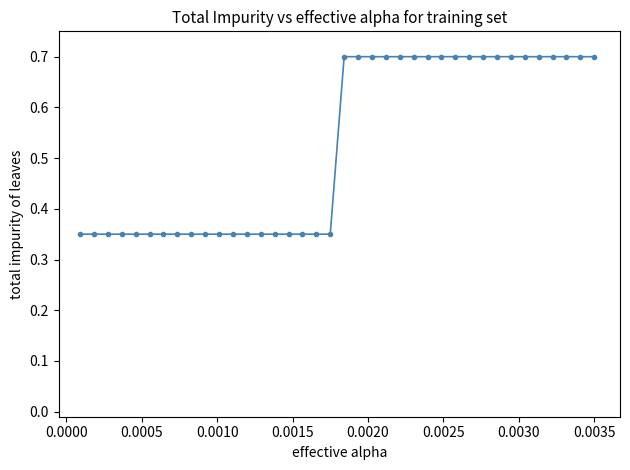

What is the greatest value displayed?

0.7